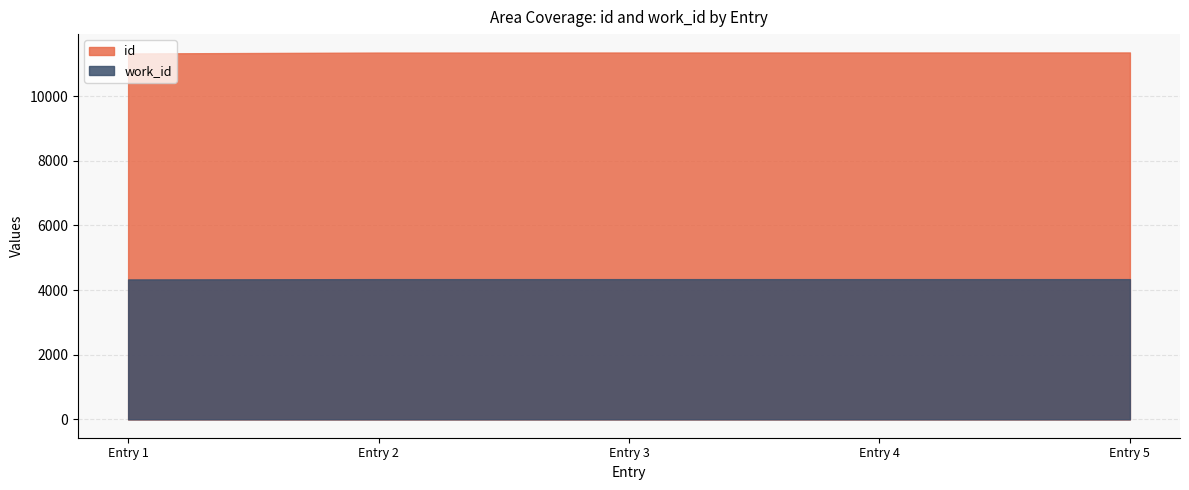

What is the lowest value of the id series?

11324